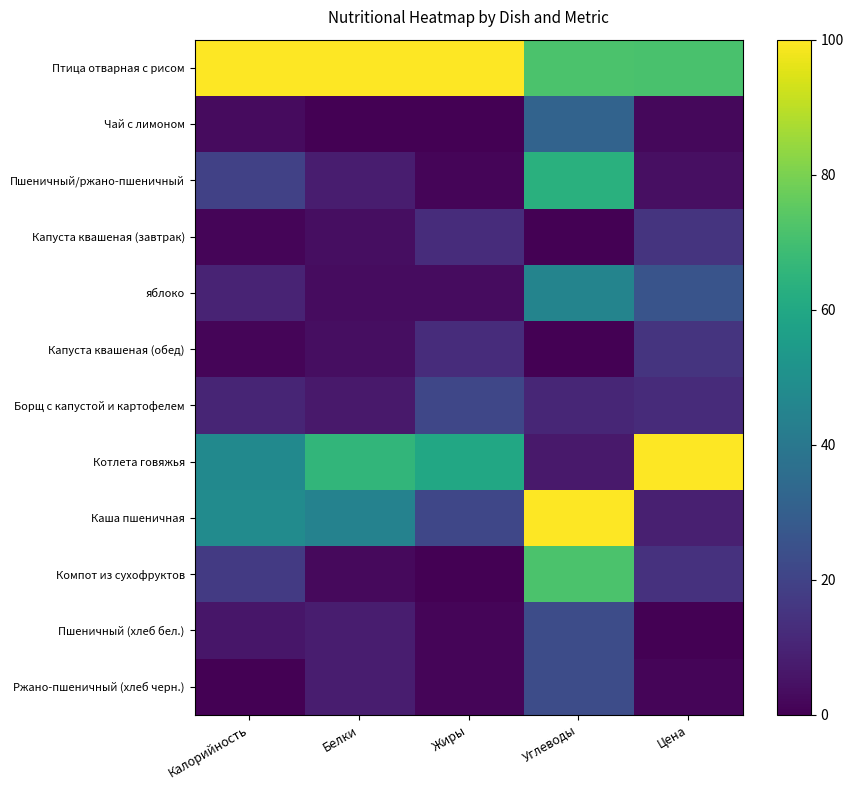

At which category does the chart reach its peak across all series?

Калорийность